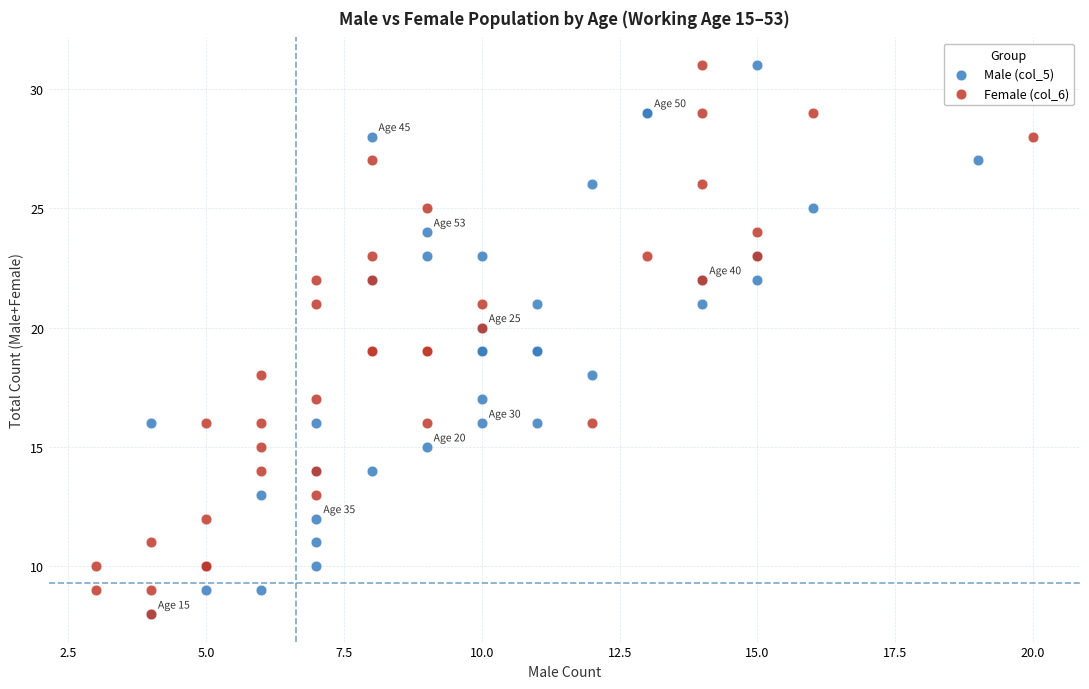

What are all the series names shown in the legend?

Male (col_5), Female (col_6)